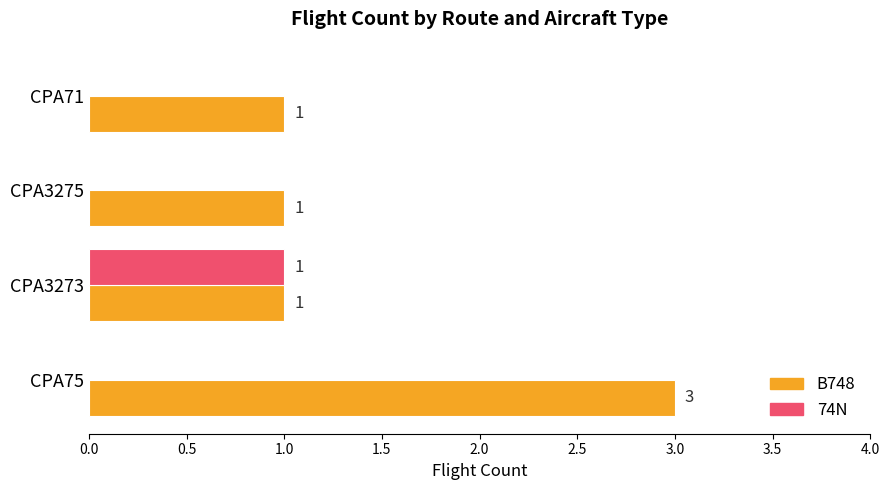

How many B748 values are between 1 and 3?

4